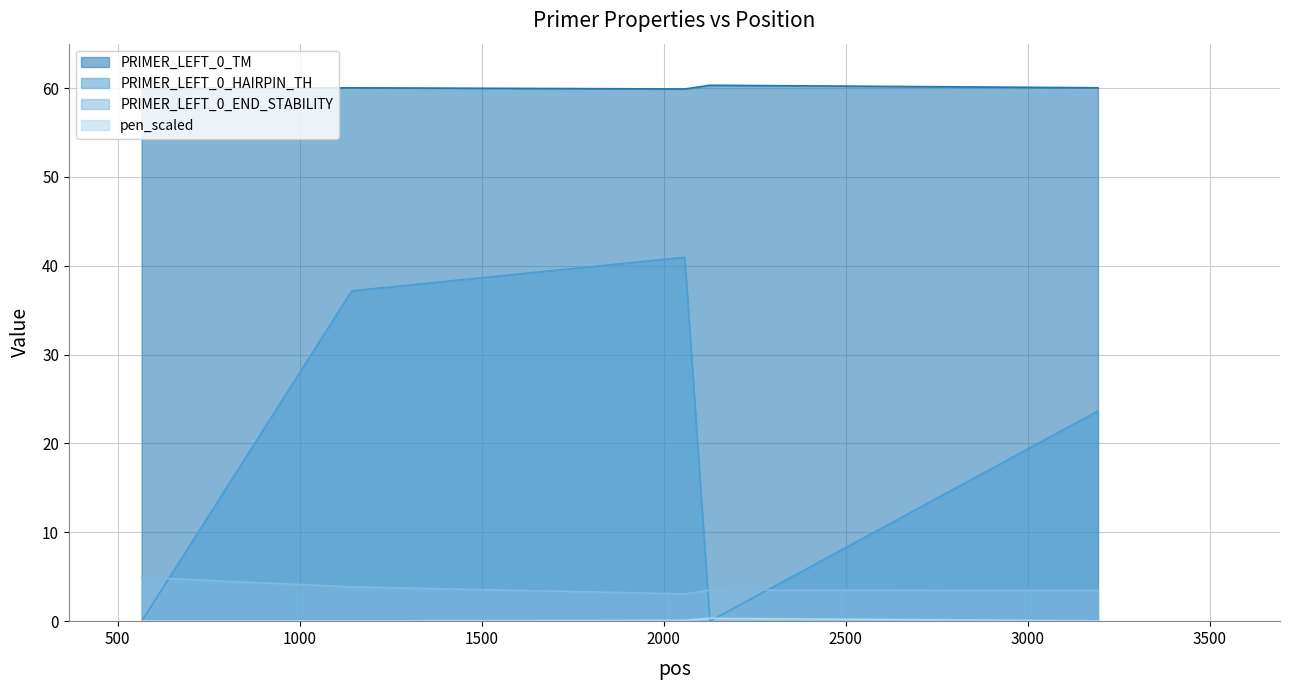

True or false: PRIMER_LEFT_0_TM and PRIMER_LEFT_0_HAIRPIN_TH intersect in this chart.

False